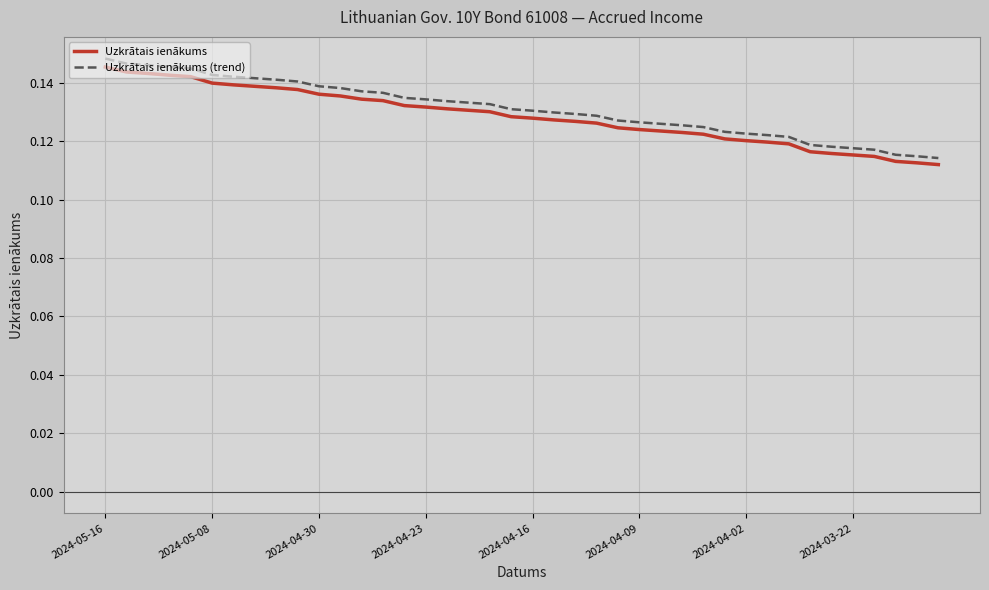

Which series has the widest spread of values?

Uzkrātais ienākums (trend)